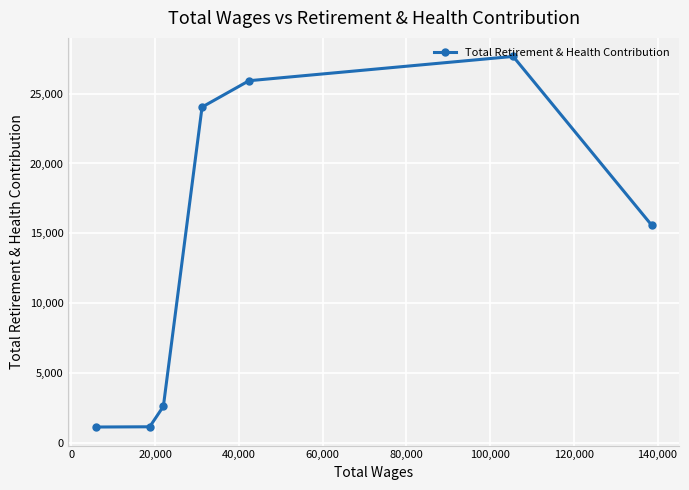

True or false: there are more than 2 points higher than both neighbors.

False